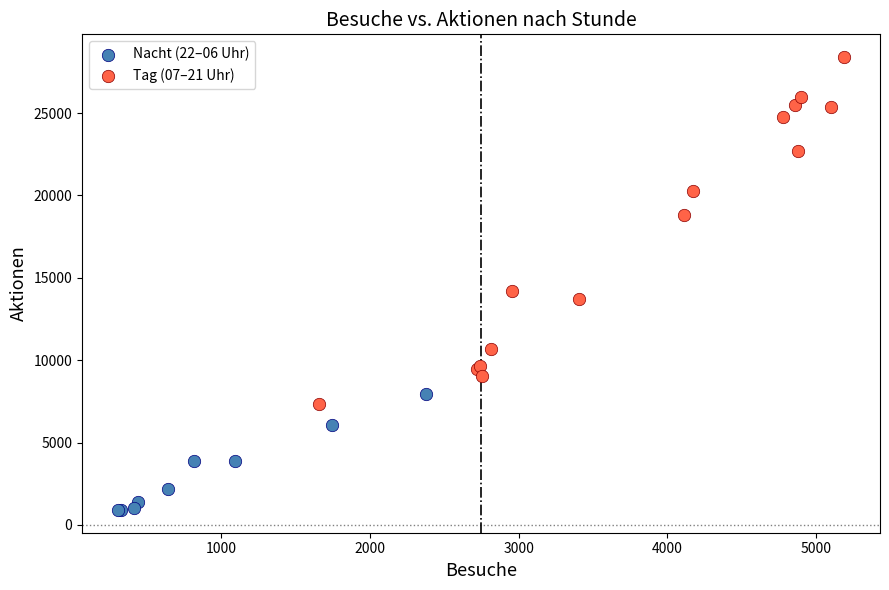

Which series contains the highest Y value?

Tag (07–21 Uhr)